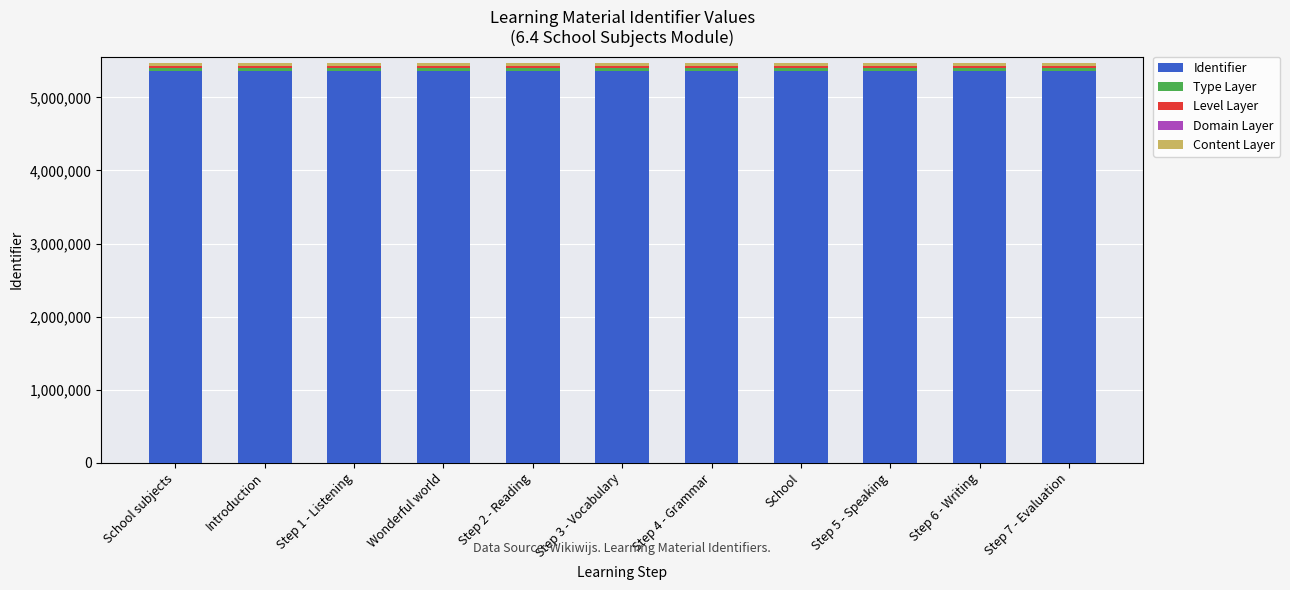

What is the maximum value for Identifier?

5356171